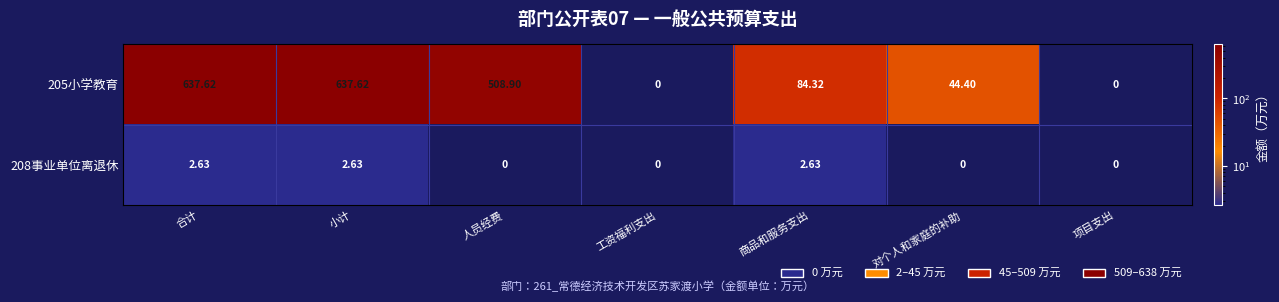

At how many categories does at least one series exceed 580?

2